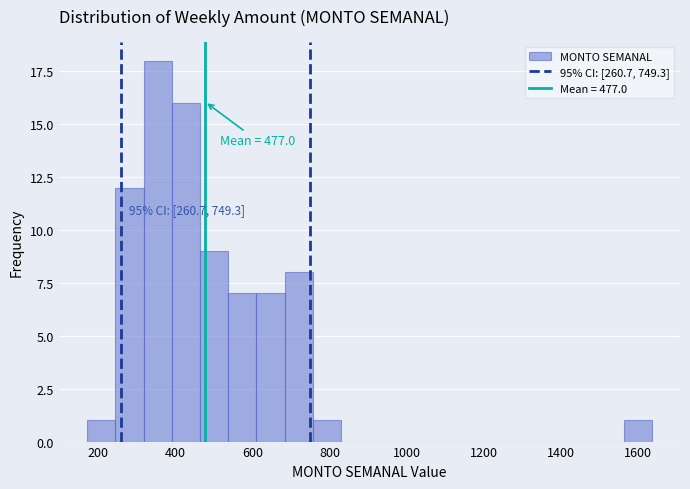

Around what value on the x-axis is the tallest bar? Give the approximate position of its centre, as read against the axis.

360